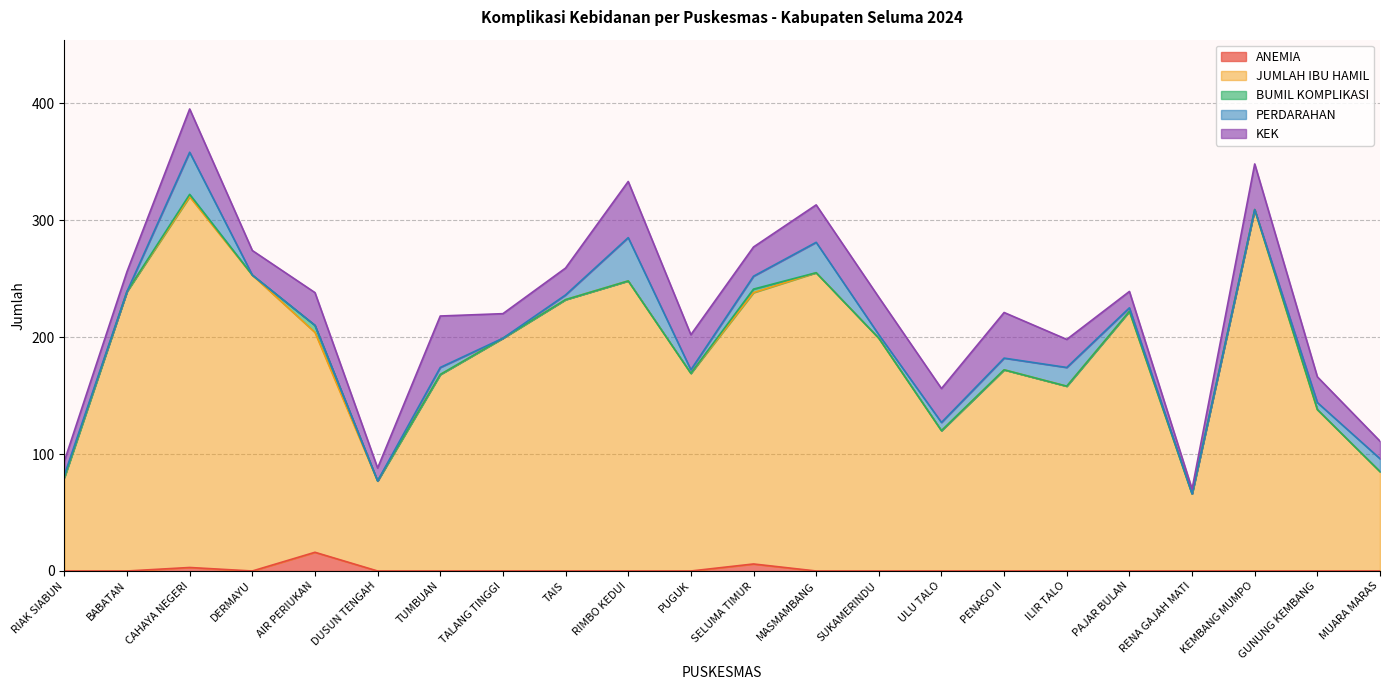

Reading left to right, transcribe all the data shown in this chart.

ANEMIA: 0	0	3	0	16	0	0	0	0	0	0	6	0	0	0	0	0	0	0	0	0	0
JUMLAH IBU HAMIL: 80	239	317	253	188	77	168	199	232	248	169	232	255	199	120	172	158	222	66	309	138	85
BUMIL KOMPLIKASI: 0	0	2	0	6	0	0	0	0	0	0	3	0	0	0	0	0	0	0	0	0	0
PERDARAHAN: 2	0	36	0	0	0	6	0	4	37	3	11	26	3	7	10	16	3	0	0	6	11
KEK: 12	17	37	21	28	11	44	21	23	48	30	25	32	32	29	39	24	14	4	39	22	15